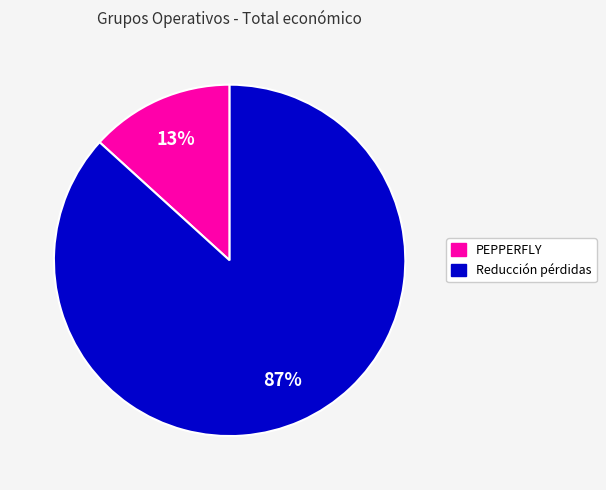

To the nearest percent, what is the average slice percentage?

50%